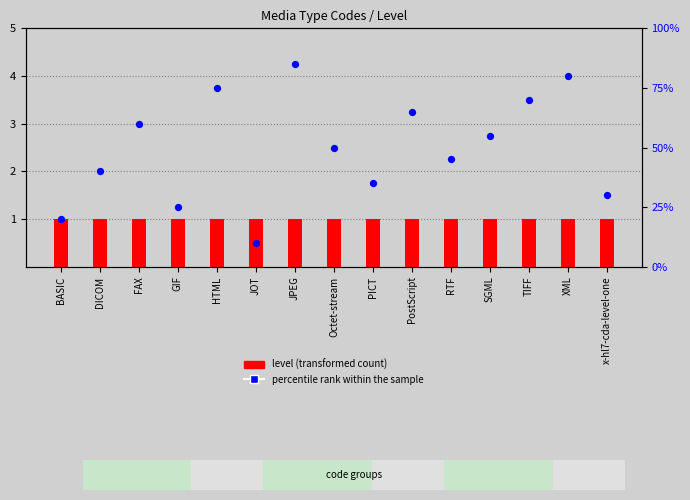

Is the value of level at JOT greater than the value of percentile rank within the sample at PostScript?

No